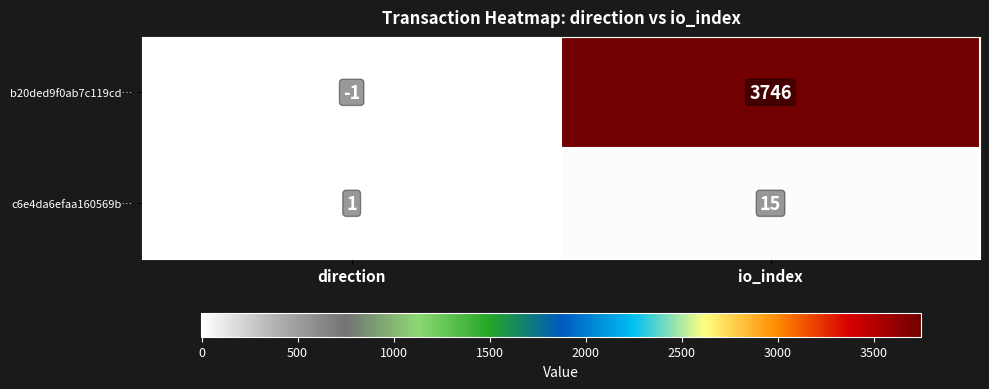

Rank the series by their average value, from lowest to highest.

c6e4da6efaa160569b…, b20ded9f0ab7c119cd…